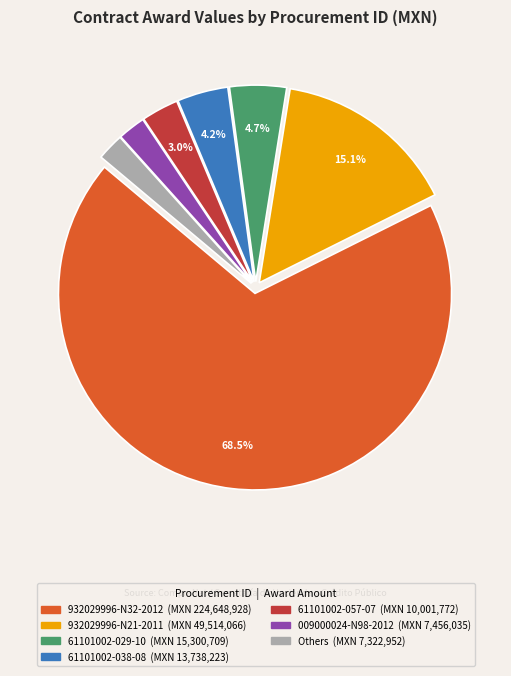

Does any single category account for the majority?

Yes